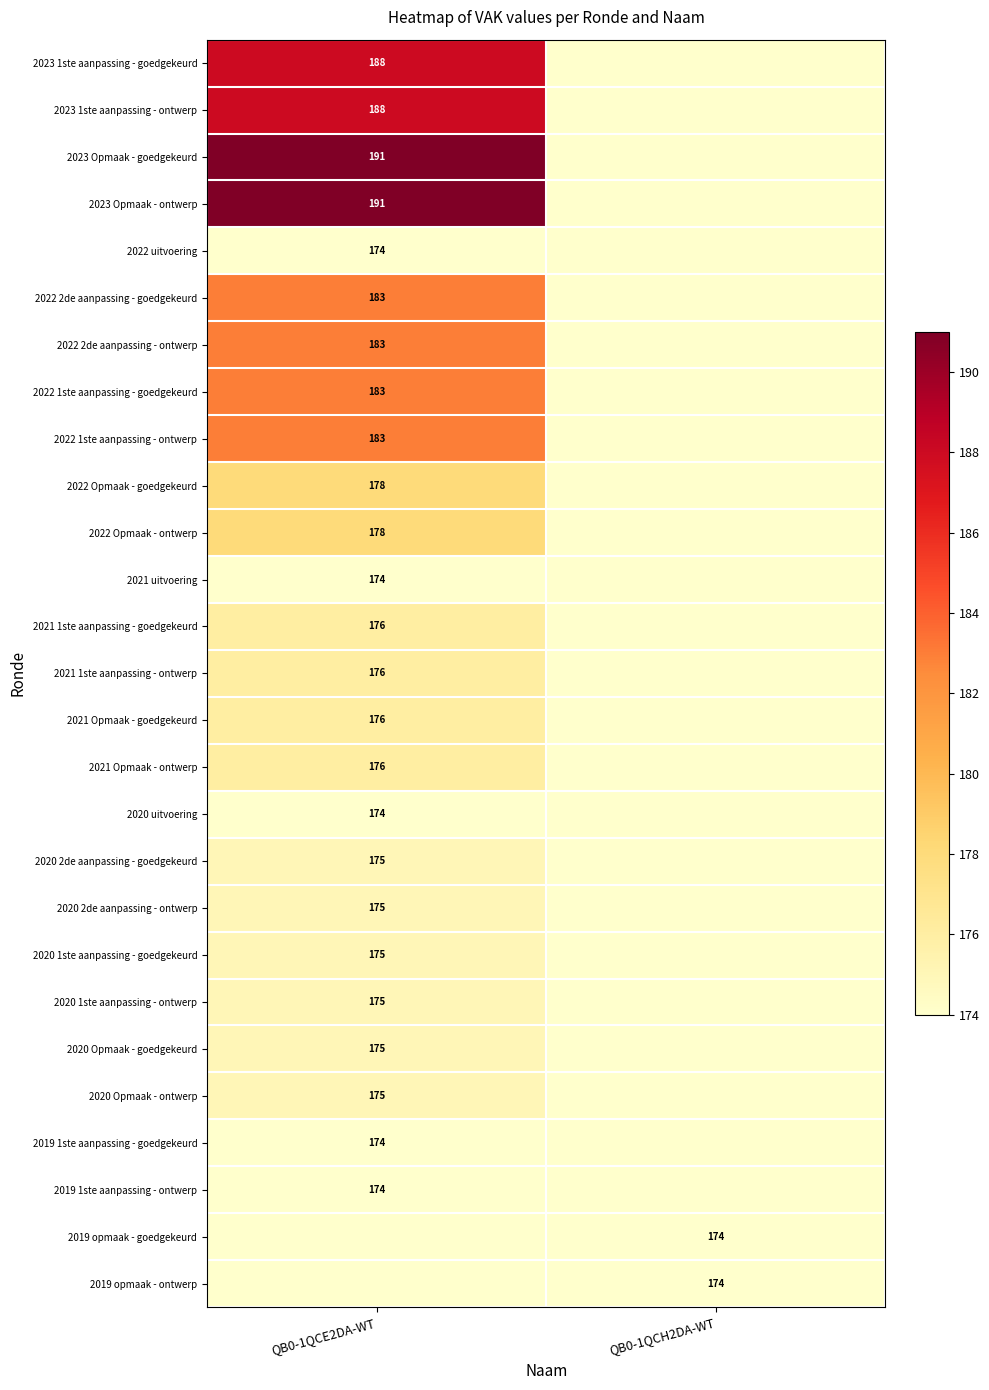

At how many categories does at least one series exceed 173?

2